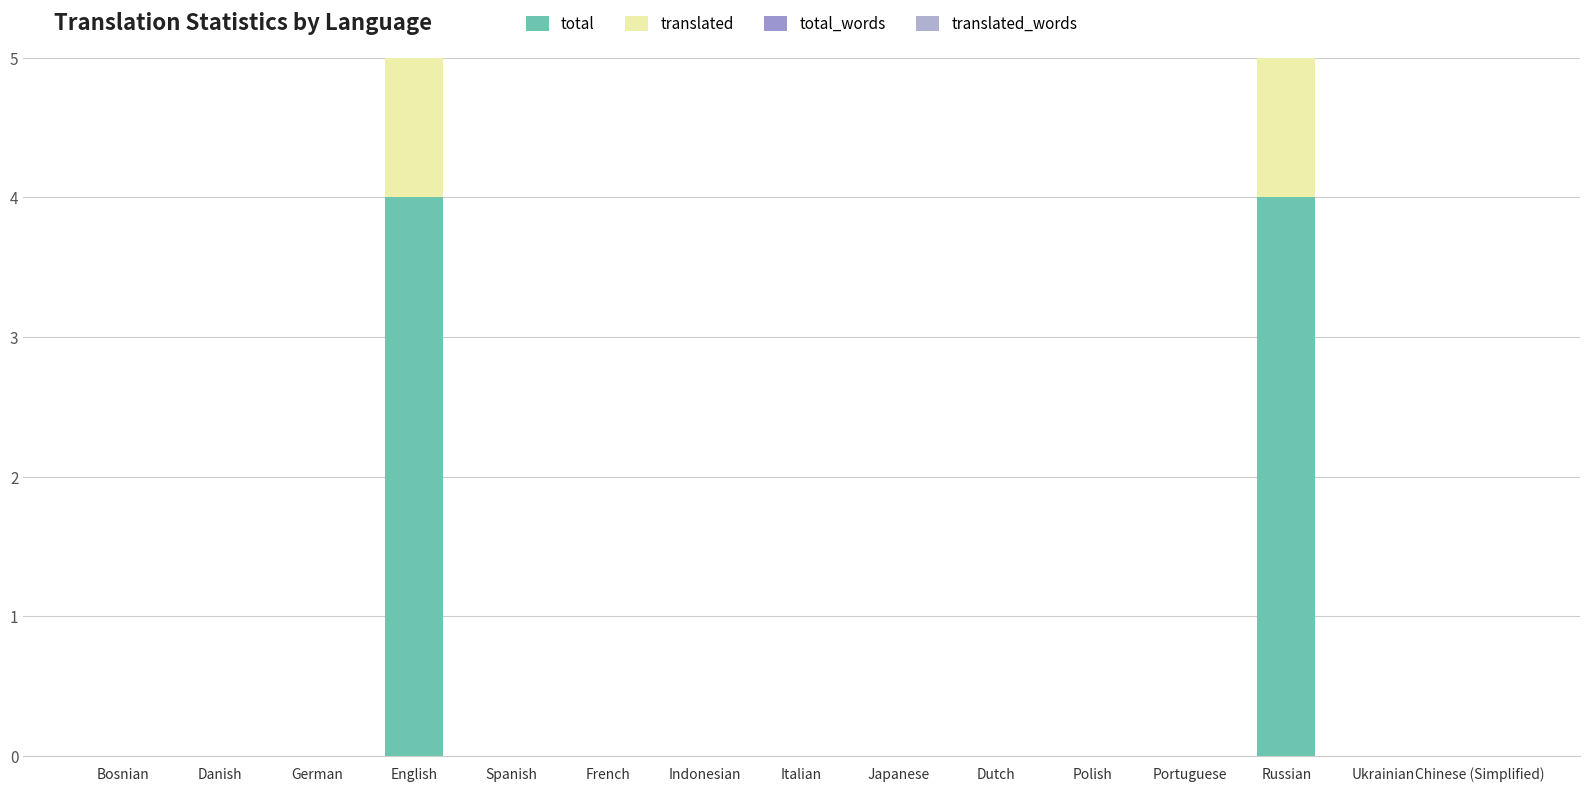

How many values in the translated_words series exceed 0?

2